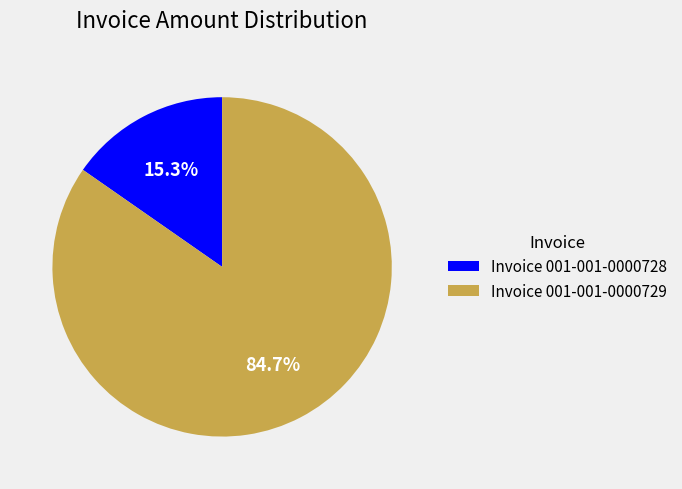

Which slice is the largest?

Invoice 001-001-0000729